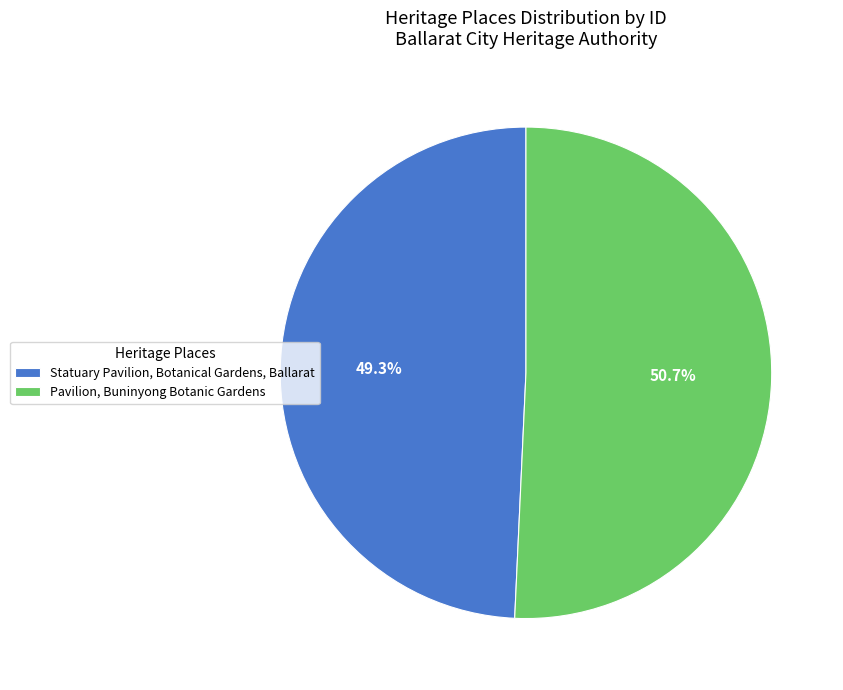

Does Pavilion, Buninyong Botanic Gardens represent more than half of the total?

Yes